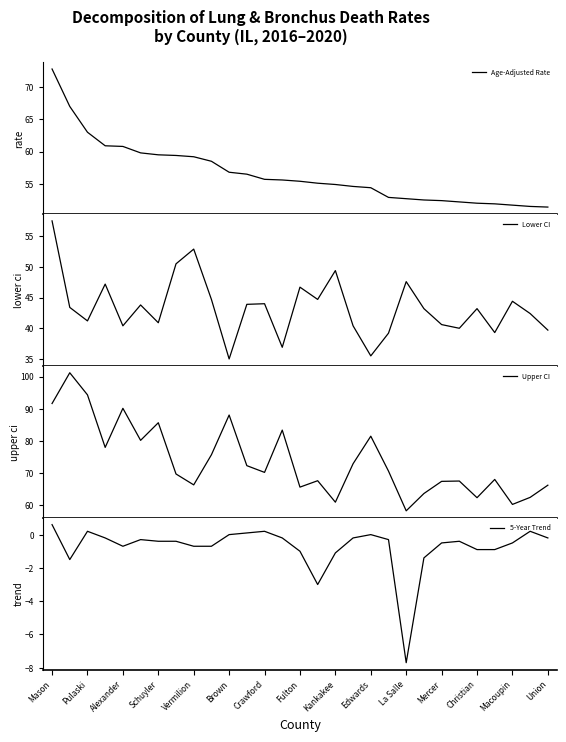

What are all the series names shown in the legend?

Age-Adjusted Rate, Lower CI, Upper CI, 5-Year Trend